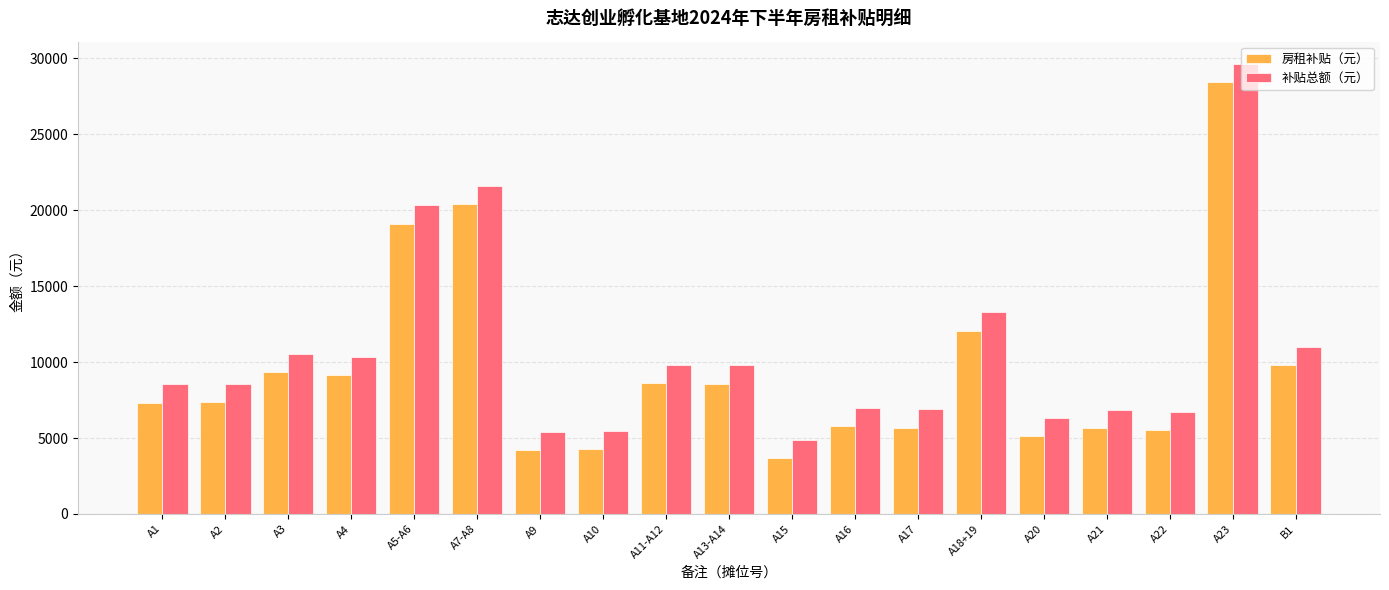

What is the label of the 2nd bar from the right?

A23